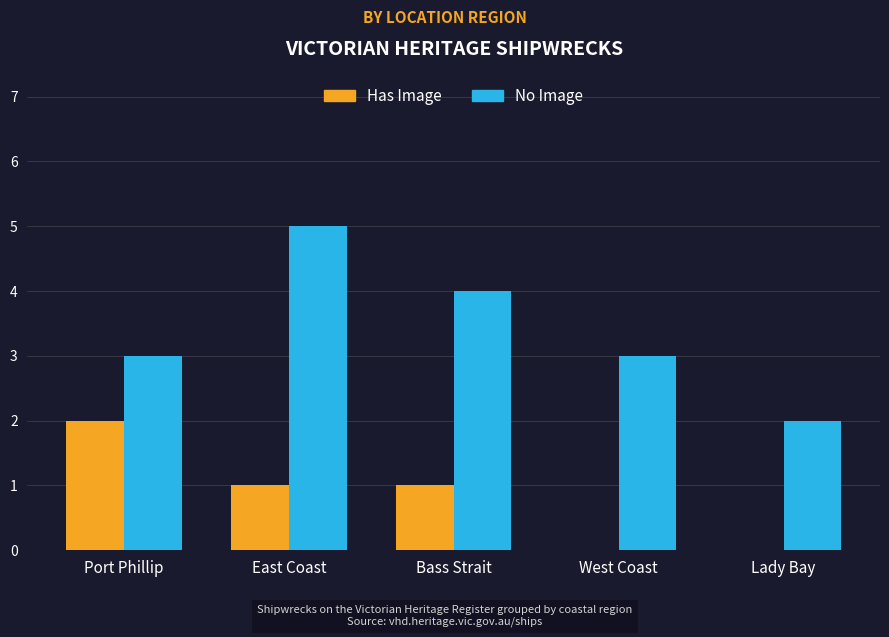

What is the average value of the No Image series?

3